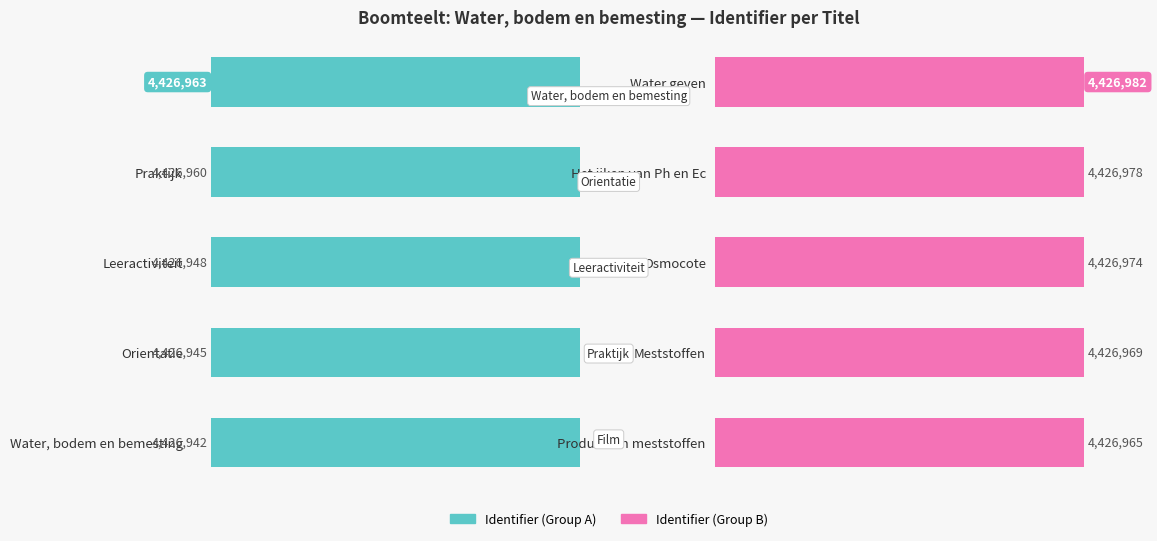

What is the difference between the maximum and minimum values in the Group B series?

17